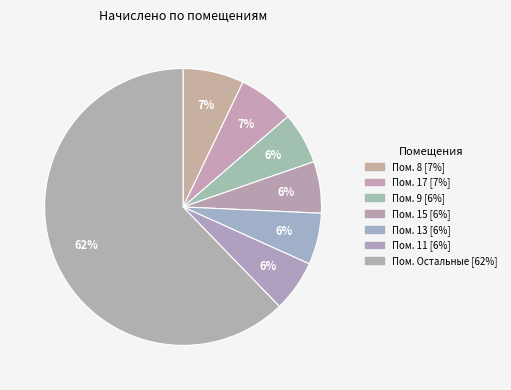

How many segments does this pie chart have?

7